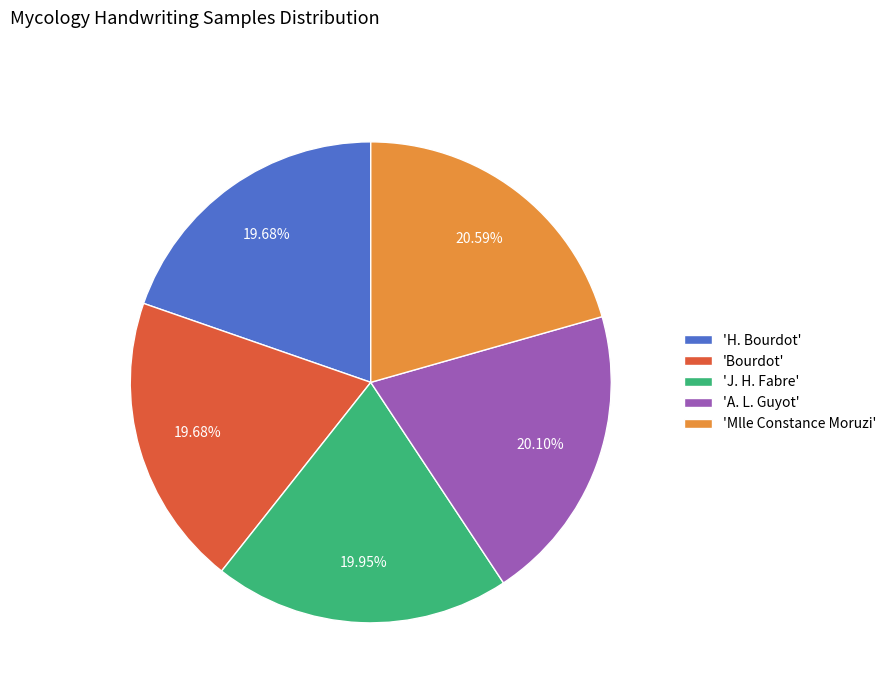

Is the sum of 'Mlle Constance Moruzi' and 'Bourdot' greater than half?

No